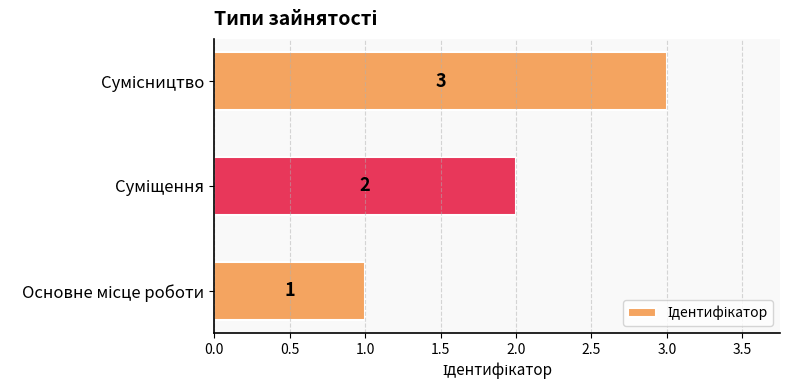

What is the sum of all values?

6